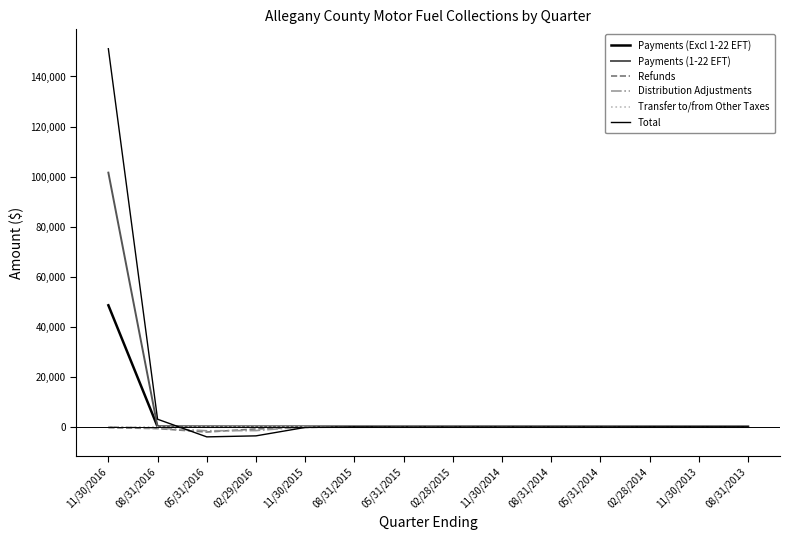

Is this an area chart (filled region under the line)?

No